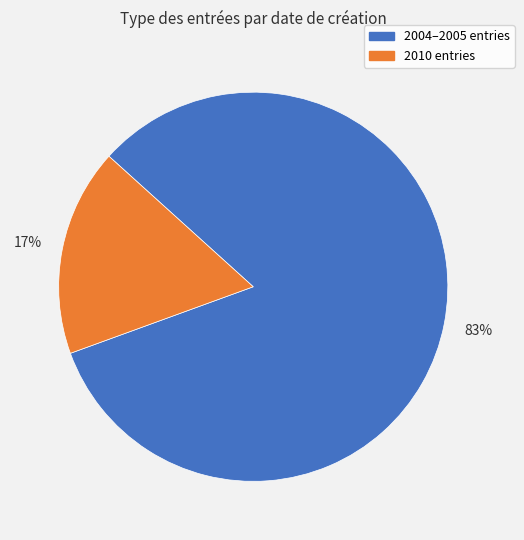

To the nearest percent, what is the average slice percentage?

50%